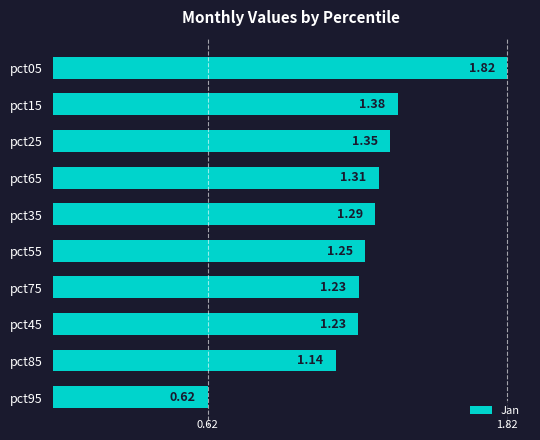

What is the ratio of the value at pct95 to the value at pct65?

0.5